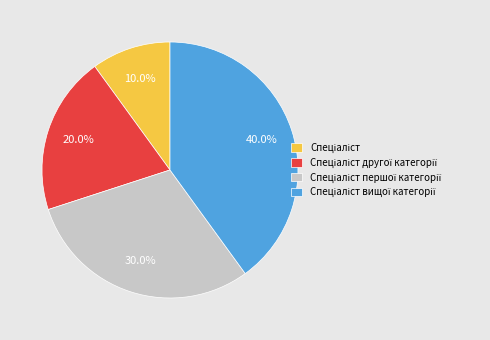

Is there any slice that represents more than half of the pie?

No